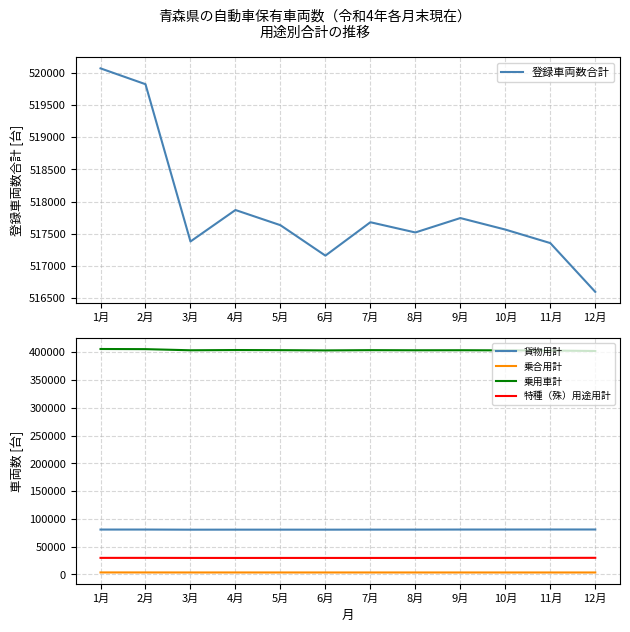

Which has a higher value, 3月 or 8月?

8月